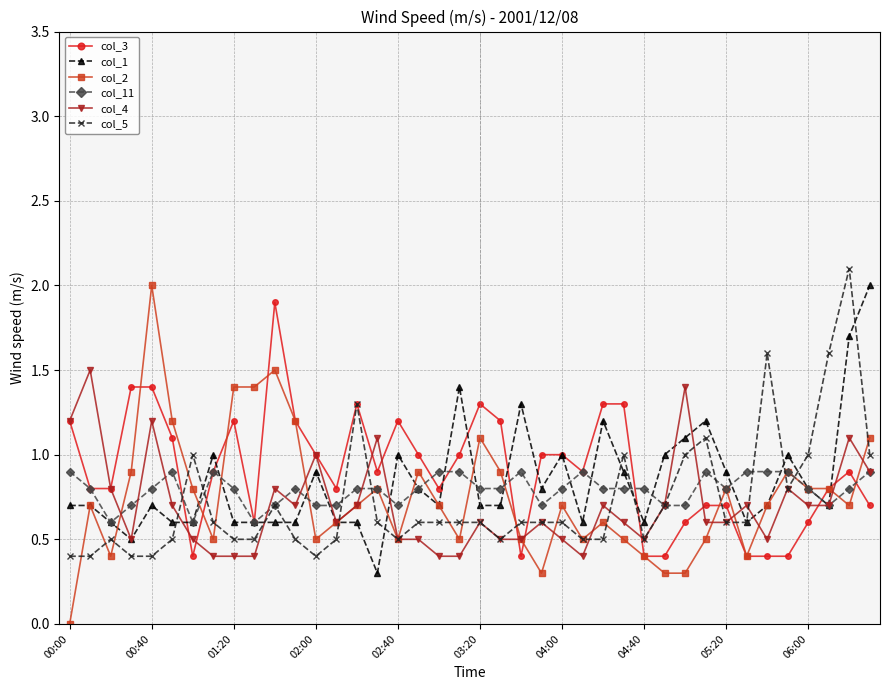

Which series has the largest range (max minus min)?

col_2